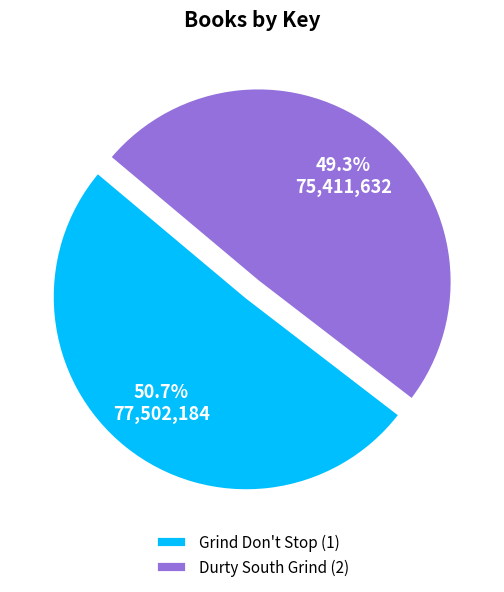

What is the ratio of the value at Durty South Grind (2) to the value at Grind Don't Stop (1)?

1.0